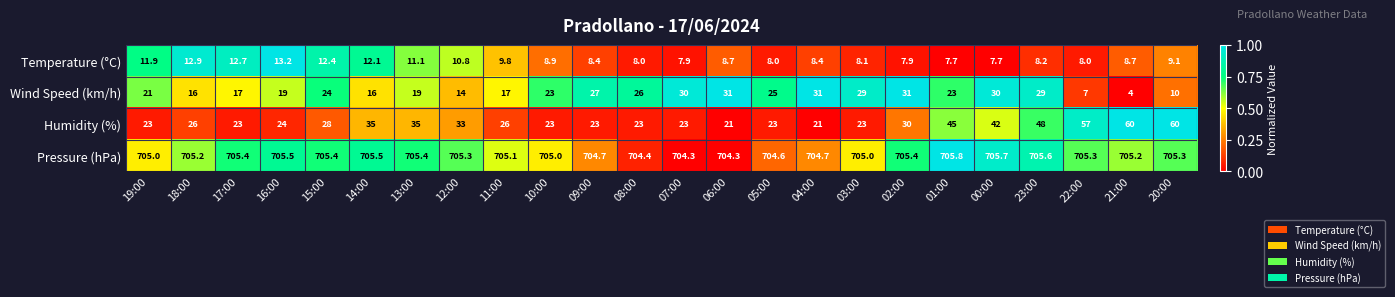

What is the spread (max minus min) of values at 08:00?

696.4